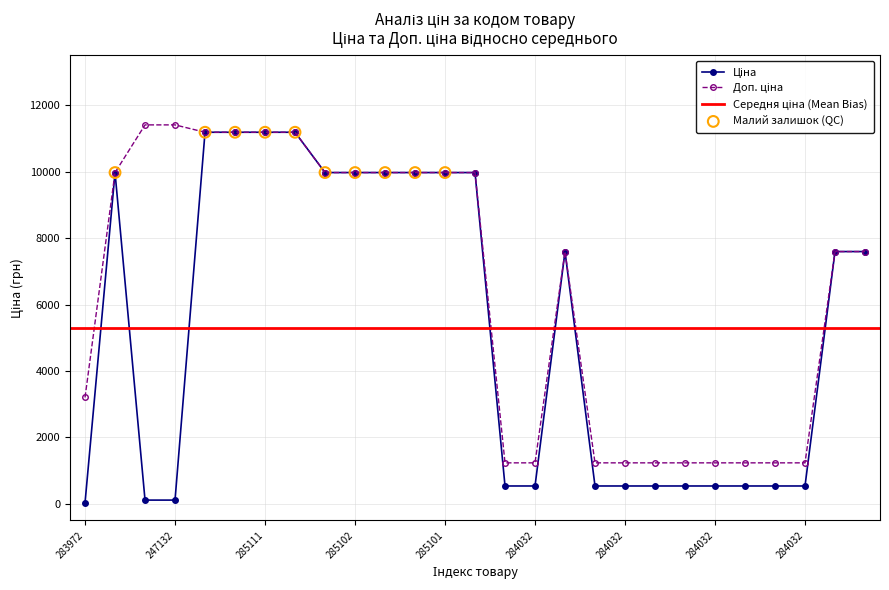

Which series contains the highest Y value?

Доп. ціна